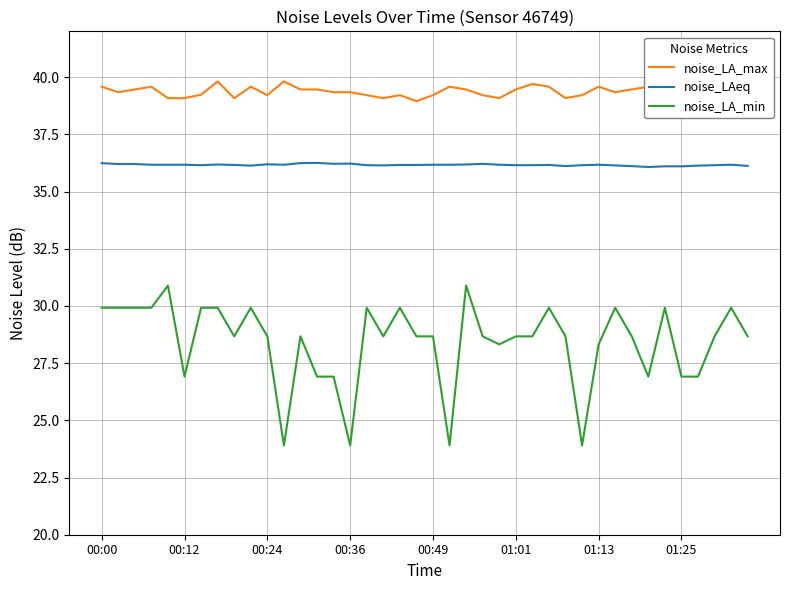

List the series in order of their peak value, highest first.

noise_LA_max, noise_LAeq, noise_LA_min